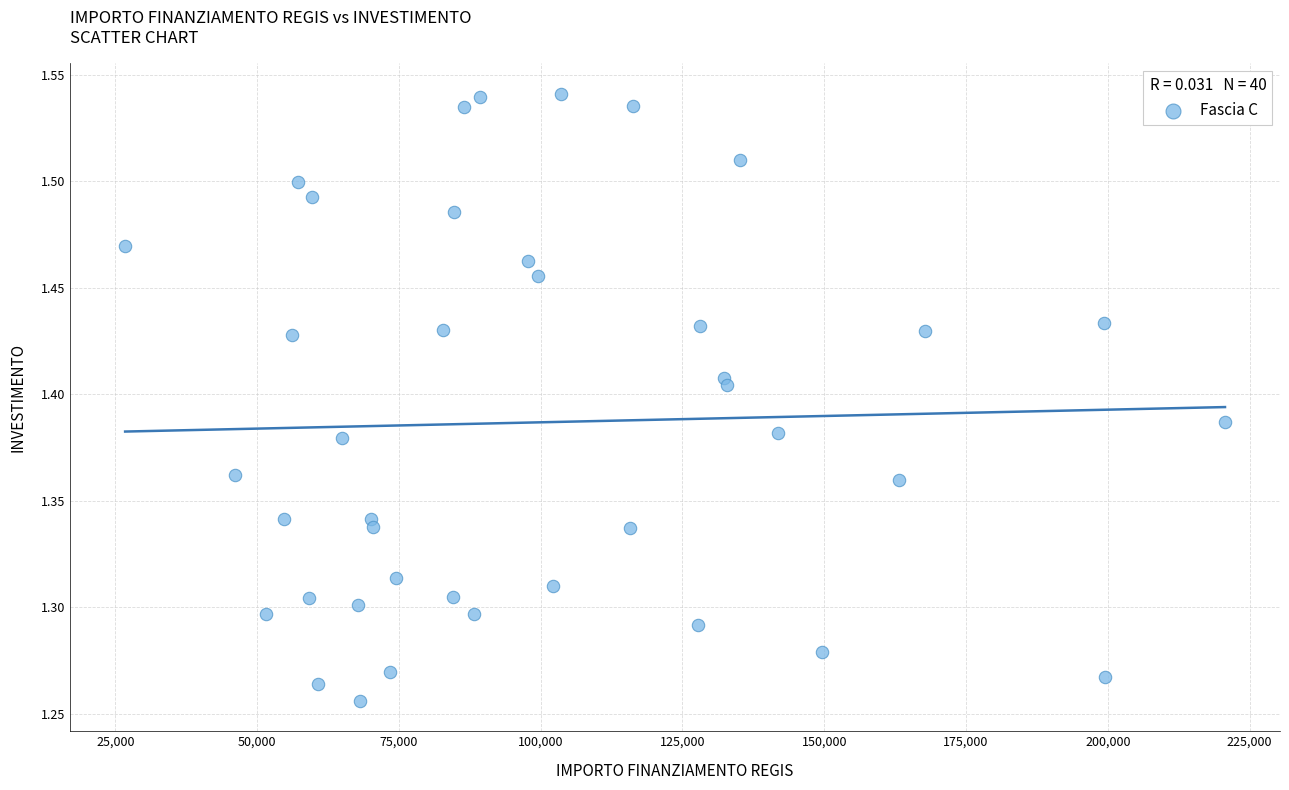

What is the range of Y values (max minus min)?

0.3